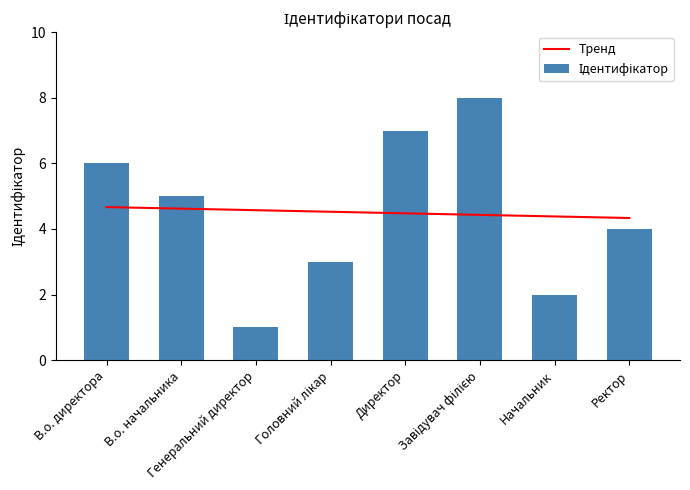

Which category has the highest value across all series?

Завідувач філією